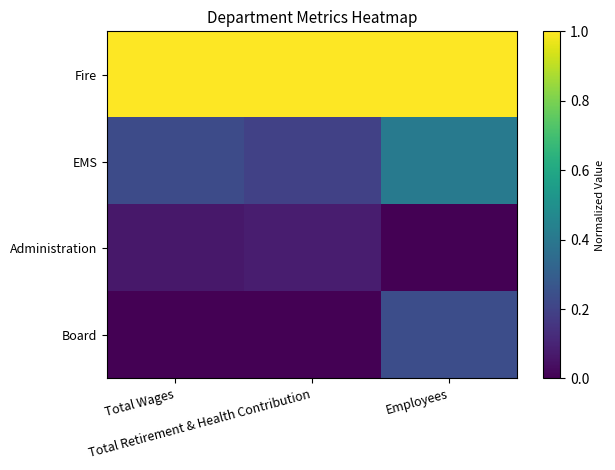

Which series has the largest total across all categories?

Fire